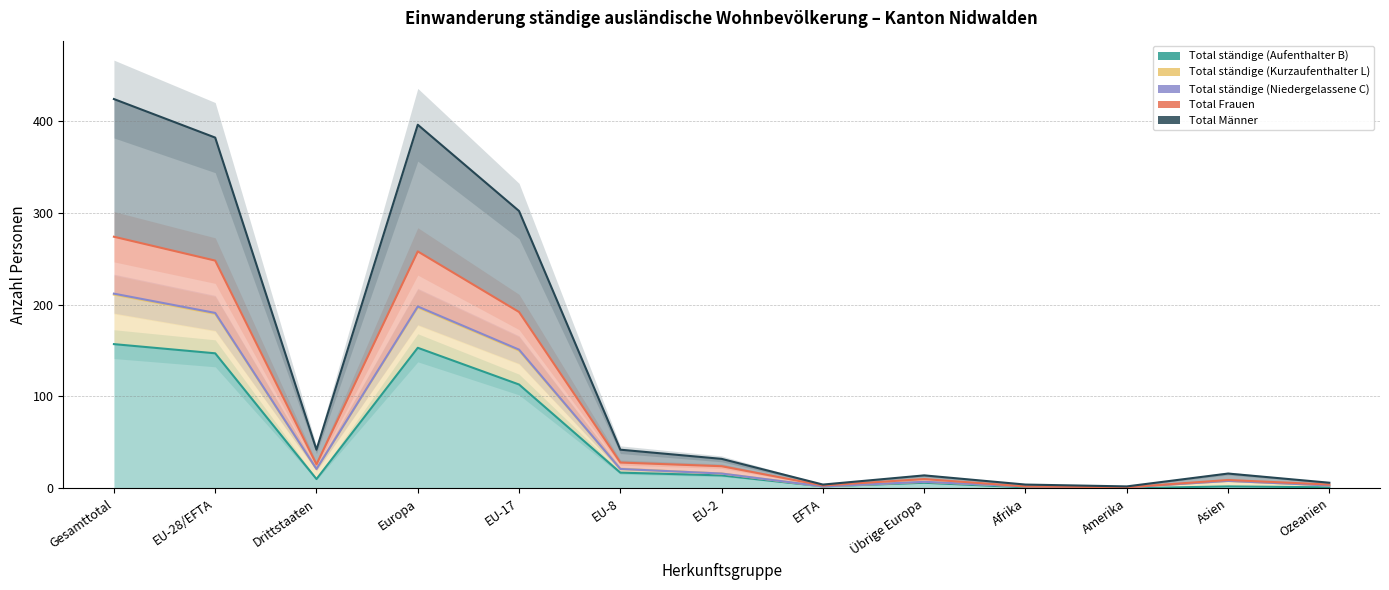

True or false: Total ständige (Niedergelassene C) and Total ständige (Kurzaufenthalter L) intersect in this chart.

False